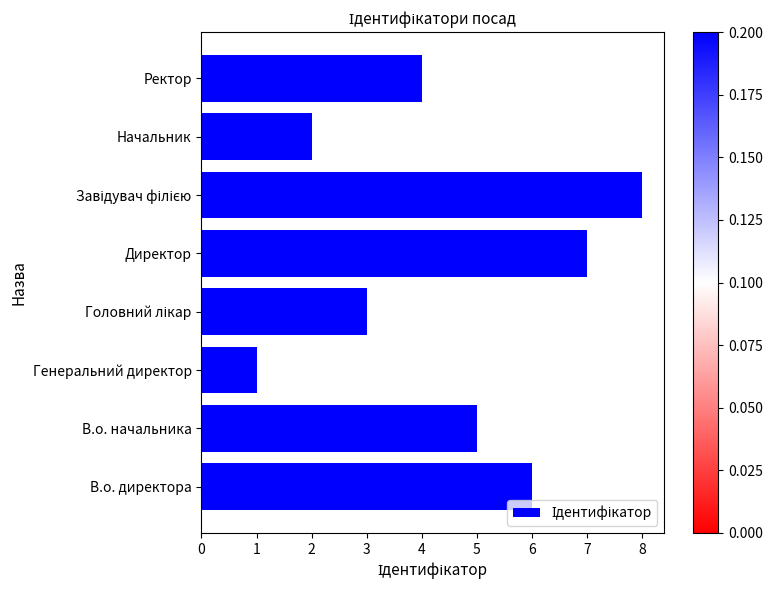

True or false: the data shows 5 at Директор.

False